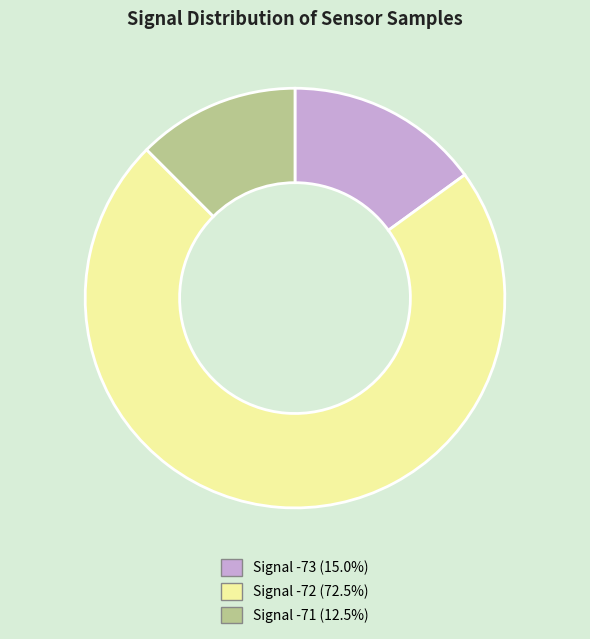

Does Signal -72 (72.5%) account for over 50% of the chart?

Yes